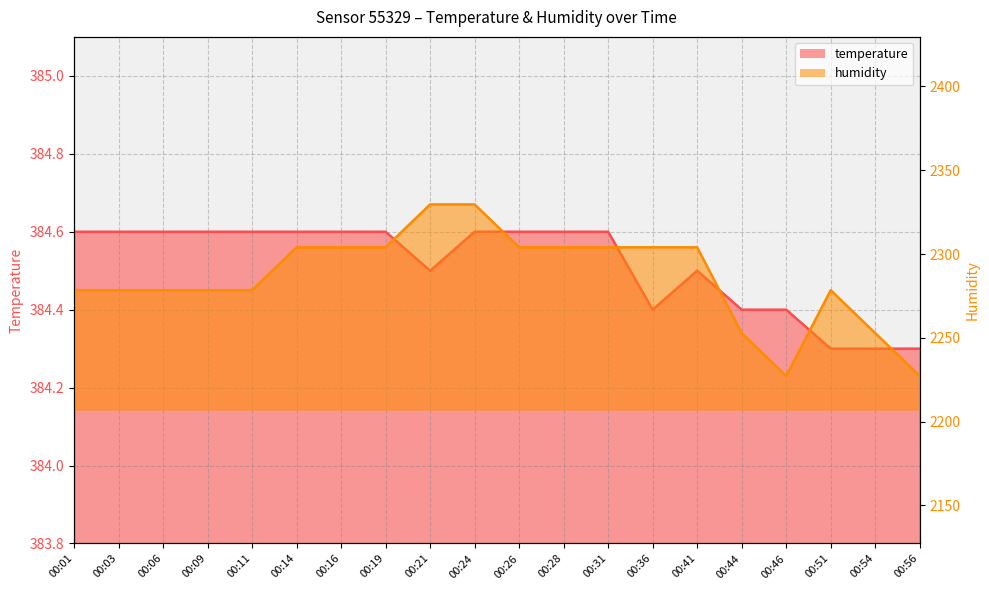

How many data points in humidity are less than 2304?

10